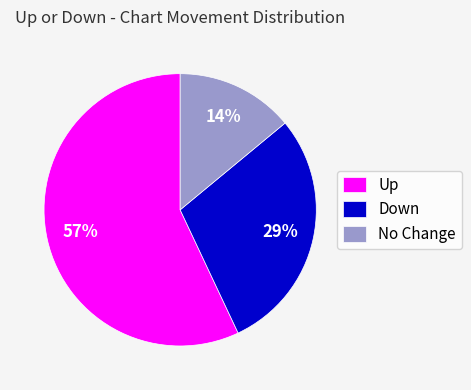

How many slices are in this pie chart?

3